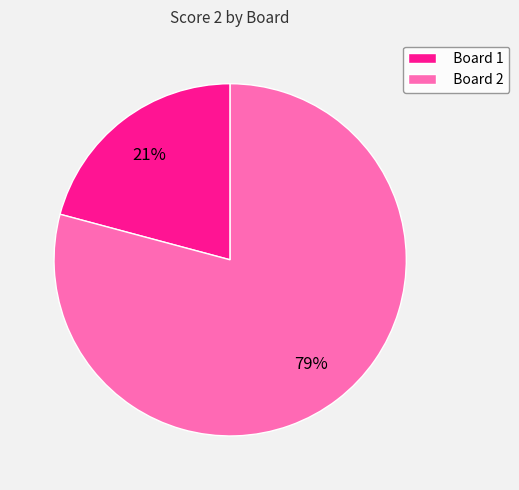

To the nearest percent, what is the difference between the largest and smallest slice percentages?

58%